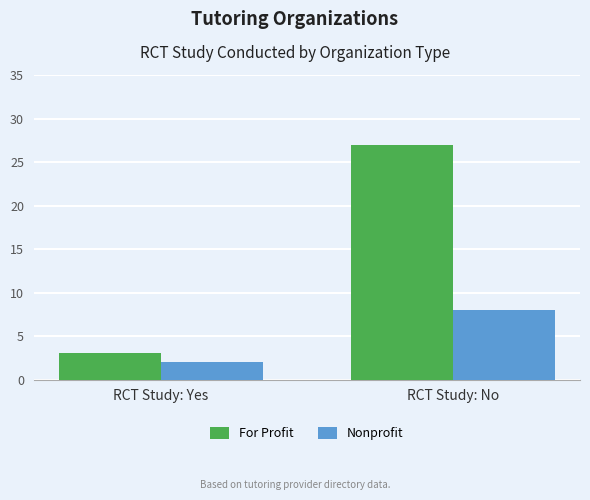

Count the number of data series in this chart.

2